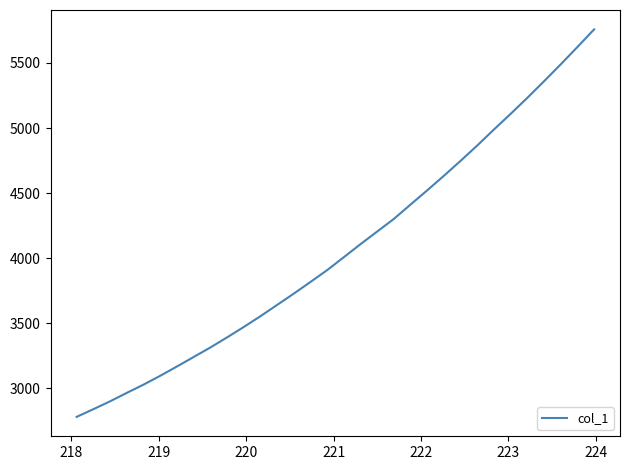

What is the smallest value displayed?

2780.3